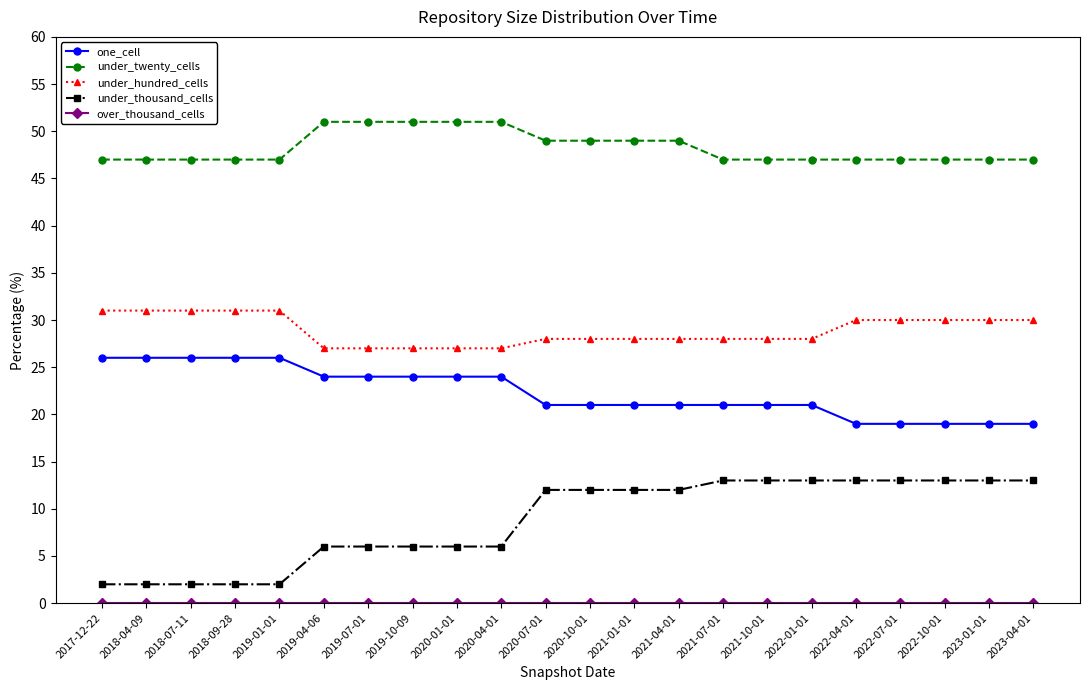

Which series has the widest spread of values?

under_thousand_cells